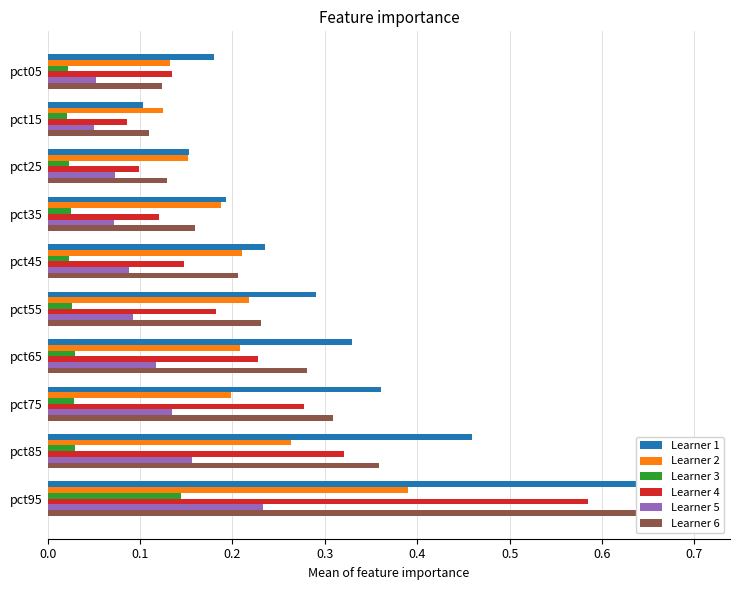

Is it true that May equals 0.1 at pct85?

False